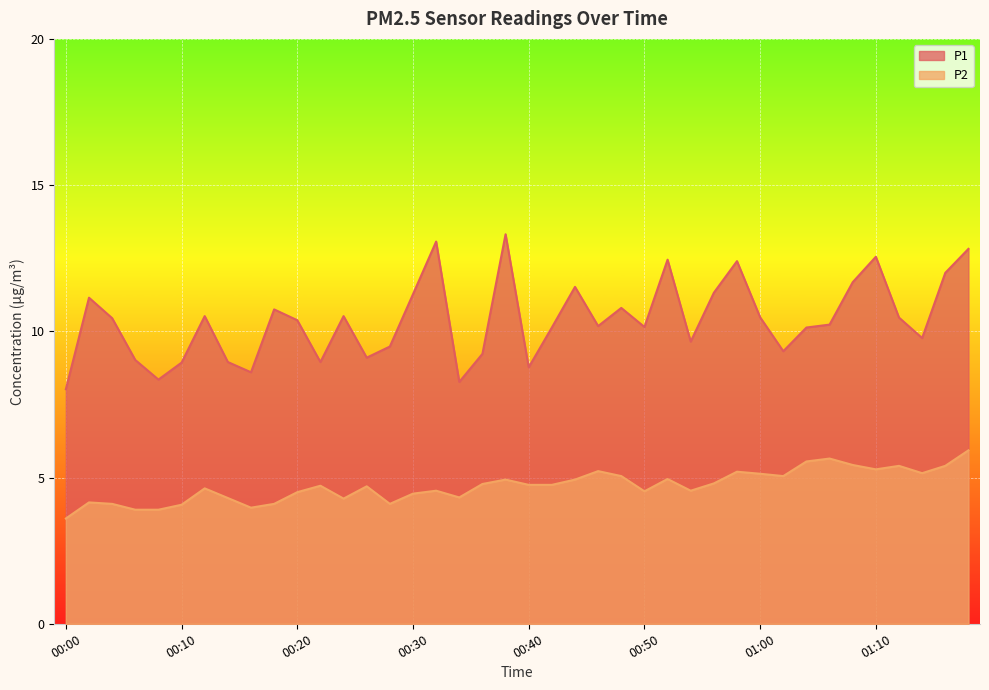

What is the total value across all series at 01:06?

15.9